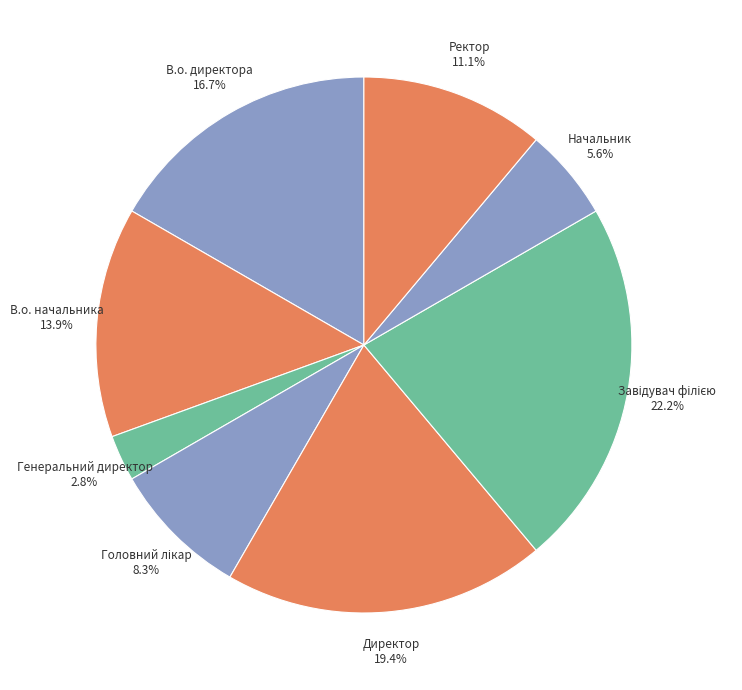

Which category has the smallest portion of the pie?

Генеральний директор